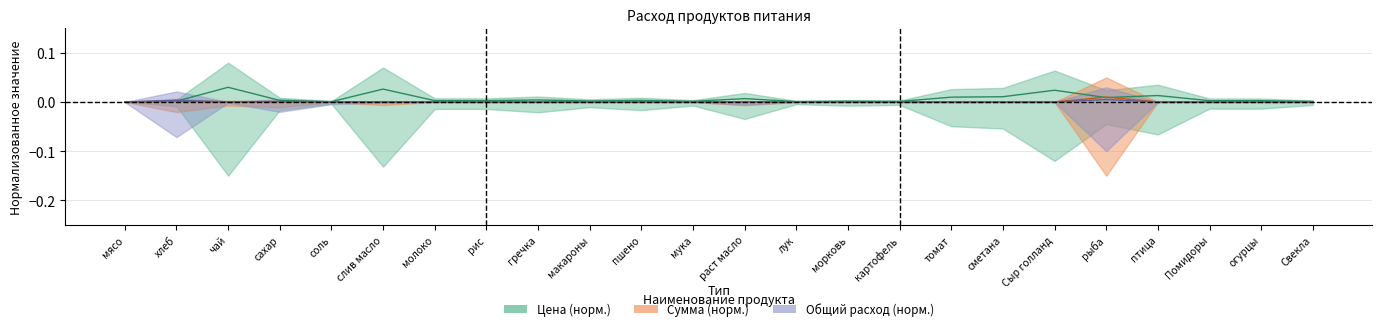

How many interior local valleys does the price series have?

6